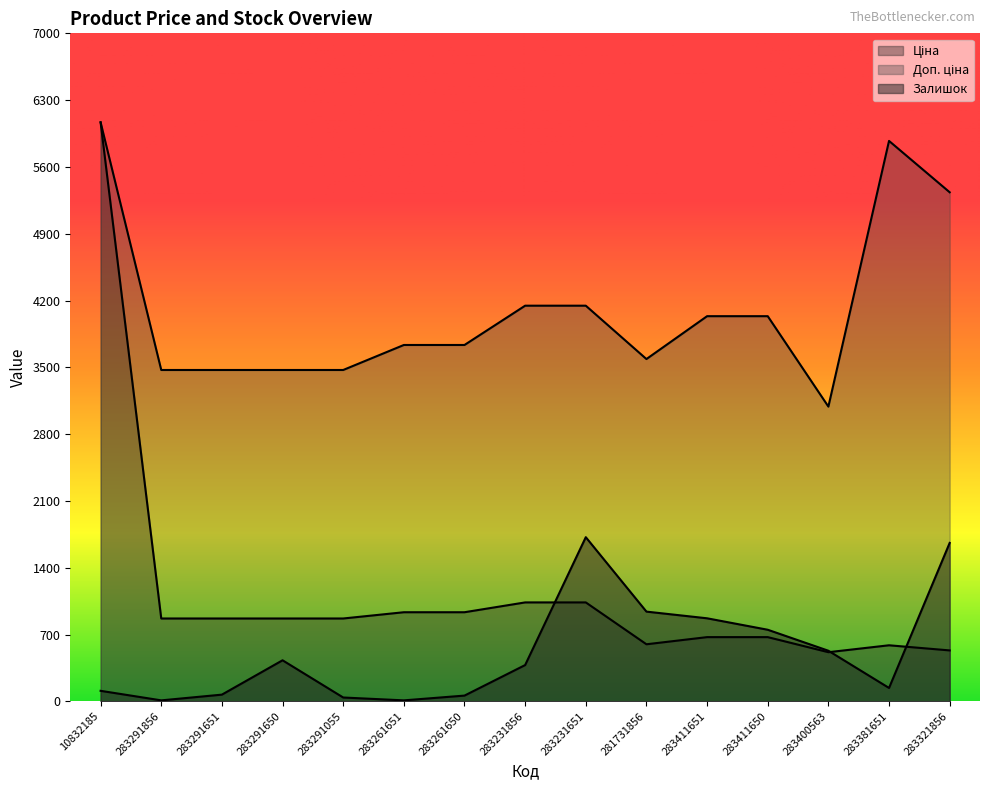

Reading left to right, extract all data points from this chart.

Ціна: 10832185=6067.2	283291856=868.0	283291651=868.0	283291650=868.0	283291055=868.0	283261651=933.5	283261650=933.5	283231856=1036.5	283231651=1036.5	281731856=597.8	283411651=672.7	283411650=672.7	283400563=514.7	283381651=587.3	283321856=533.5
Доп. ціна: 10832185=6067.2	283291856=3472.1	283291651=3472.1	283291650=3472.1	283291055=3472.1	283261651=3734.2	283261650=3734.2	283231856=4145.9	283231651=4145.9	281731856=3586.7	283411651=4036.0	283411650=4036.0	283400563=3088.4	283381651=5872.6	283321856=5334.5
Залишок: 10832185=110.0	283291856=10.0	283291651=70.0	283291650=430.0	283291055=40.0	283261651=10.0	283261650=60.0	283231856=380.0	283231651=1720.0	281731856=940.0	283411651=870.0	283411650=750.0	283400563=530.0	283381651=140.0	283321856=1660.0